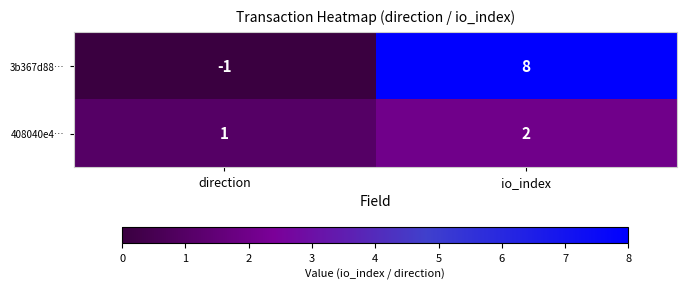

The value of 3b367d88… at io_index is 3. True or false?

False